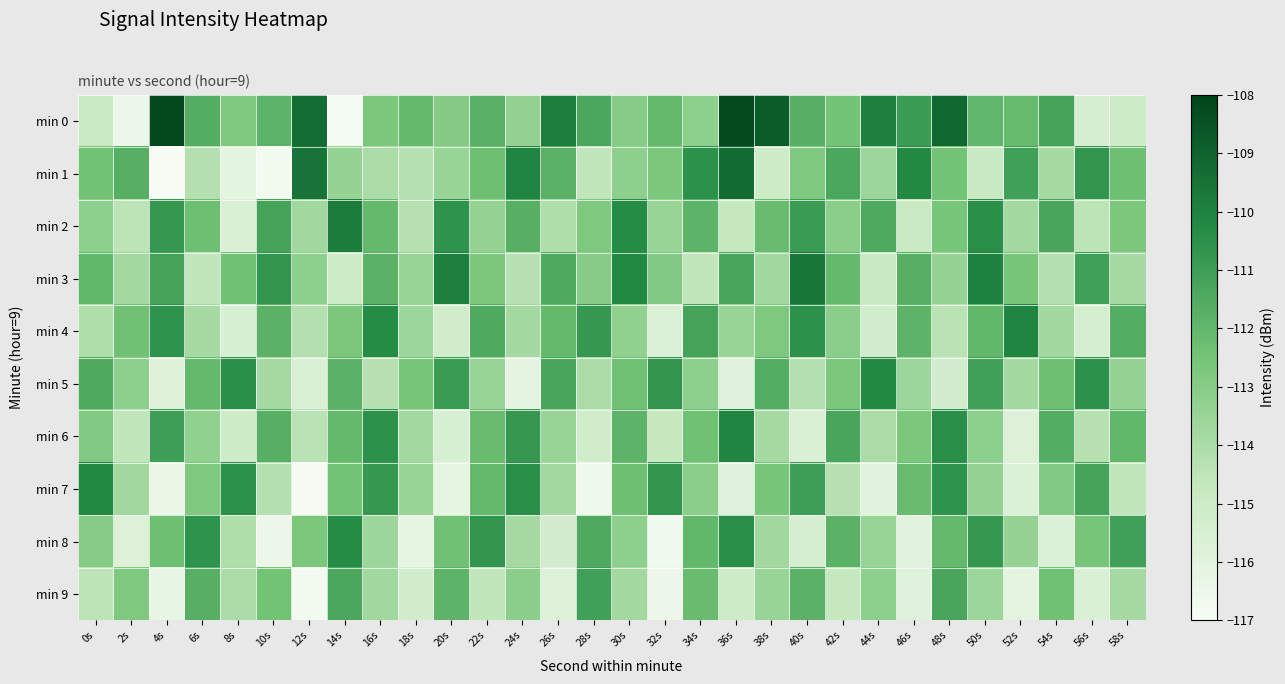

Reading right to left, what are all the values shown in this chart?

min 0: 58s=-115.0	56s=-115.5	54s=-111.3	52s=-112.2	50s=-112.0	48s=-109.2	46s=-110.9	44s=-109.9	42s=-112.5	40s=-111.7	38s=-108.8	36s=-108.2	34s=-113.2	32s=-112.1	30s=-113.0	28s=-111.4	26s=-109.8	24s=-113.3	22s=-111.8	20s=-113.0	18s=-112.1	16s=-112.7	14s=-116.9	12s=-109.4	10s=-111.9	8s=-112.9	6s=-111.6	4s=-108.2	2s=-116.5	0s=-114.9
min 1: 58s=-112.3	56s=-110.7	54s=-113.9	52s=-111.1	50s=-114.8	48s=-112.5	46s=-110.2	44s=-113.6	42s=-111.4	40s=-112.8	38s=-115.1	36s=-109.3	34s=-110.5	32s=-112.7	30s=-113.2	28s=-114.6	26s=-111.8	24s=-110.1	22s=-112.3	20s=-113.5	18s=-114.3	16s=-114.0	14s=-113.4	12s=-109.5	10s=-116.8	8s=-116.1	6s=-114.2	4s=-117.0	2s=-111.7	0s=-112.4
min 2: 58s=-112.7	56s=-114.5	54s=-111.3	52s=-113.8	50s=-110.4	48s=-112.6	46s=-114.9	44s=-111.5	42s=-113.1	40s=-110.9	38s=-112.2	36s=-114.7	34s=-111.9	32s=-113.5	30s=-110.3	28s=-112.8	26s=-114.1	24s=-111.7	22s=-113.4	20s=-110.6	18s=-114.3	16s=-112.1	14s=-109.8	12s=-113.7	10s=-111.2	8s=-115.6	6s=-112.3	4s=-110.8	2s=-114.5	0s=-113.2
min 3: 58s=-113.9	56s=-111.1	54s=-114.2	52s=-112.6	50s=-110.0	48s=-113.4	46s=-111.7	44s=-114.8	42s=-112.1	40s=-109.6	38s=-113.7	36s=-111.3	34s=-114.6	32s=-112.9	30s=-110.2	28s=-113.0	26s=-111.5	24s=-114.3	22s=-112.7	20s=-109.9	18s=-113.5	16s=-111.8	14s=-115.1	12s=-113.2	10s=-110.7	8s=-112.4	6s=-114.6	4s=-111.2	2s=-113.8	0s=-112.0
min 4: 58s=-111.6	56s=-115.4	54s=-113.7	52s=-110.1	50s=-112.0	48s=-114.4	46s=-111.9	44s=-115.3	42s=-113.1	40s=-110.5	38s=-112.8	36s=-113.5	34s=-111.2	32s=-115.7	30s=-113.3	28s=-110.8	26s=-112.1	24s=-113.8	22s=-111.5	20s=-115.2	18s=-113.6	16s=-110.3	14s=-112.7	12s=-114.2	10s=-111.8	8s=-115.5	6s=-113.9	4s=-110.6	2s=-112.4	0s=-114.1
min 5: 58s=-113.4	56s=-110.5	54s=-112.3	52s=-113.8	50s=-111.1	48s=-115.3	46s=-113.6	44s=-110.2	42s=-112.7	40s=-114.2	38s=-111.6	36s=-115.9	34s=-113.2	32s=-110.7	30s=-112.4	28s=-114.0	26s=-111.3	24s=-116.1	22s=-113.5	20s=-110.9	18s=-112.6	16s=-114.3	14s=-111.8	12s=-115.6	10s=-113.9	8s=-110.4	6s=-112.1	4s=-115.8	2s=-113.2	0s=-111.5
min 6: 58s=-112.0	56s=-114.3	54s=-111.6	52s=-115.8	50s=-113.2	48s=-110.4	46s=-112.7	44s=-114.0	42s=-111.3	40s=-115.6	38s=-113.9	36s=-110.1	34s=-112.4	32s=-114.7	30s=-111.9	28s=-115.2	26s=-113.5	24s=-110.8	22s=-112.2	20s=-115.5	18s=-113.8	16s=-110.5	14s=-112.1	12s=-114.4	10s=-111.7	8s=-115.0	6s=-113.3	4s=-111.0	2s=-114.6	0s=-112.9
min 7: 58s=-114.6	56s=-111.2	54s=-112.9	52s=-115.7	50s=-113.4	48s=-110.6	46s=-112.2	44s=-116.0	42s=-114.3	40s=-111.0	38s=-112.6	36s=-115.9	34s=-113.1	32s=-110.7	30s=-112.3	28s=-116.6	26s=-113.8	24s=-110.4	22s=-112.1	20s=-116.2	18s=-113.5	16s=-110.8	14s=-112.5	12s=-116.9	10s=-114.2	8s=-110.5	6s=-112.8	4s=-116.4	2s=-113.7	0s=-110.2
min 8: 58s=-111.1	56s=-112.6	54s=-115.7	52s=-113.4	50s=-110.8	48s=-112.1	46s=-116.0	44s=-113.5	42s=-111.8	40s=-115.4	38s=-113.7	36s=-110.4	34s=-112.0	32s=-116.7	30s=-113.2	28s=-111.5	26s=-115.3	24s=-113.9	22s=-110.7	20s=-112.4	18s=-116.2	16s=-113.6	14s=-110.3	12s=-112.7	10s=-116.5	8s=-114.1	6s=-110.6	4s=-112.3	2s=-115.8	0s=-113.0
min 9: 58s=-113.9	56s=-115.6	54s=-112.4	52s=-116.1	50s=-113.6	48s=-111.3	46s=-115.9	44s=-113.2	42s=-114.7	40s=-111.8	38s=-113.5	36s=-115.0	34s=-112.2	32s=-116.5	30s=-113.8	28s=-111.1	26s=-115.8	24s=-113.1	22s=-114.6	20s=-111.9	18s=-115.2	16s=-113.7	14s=-111.4	12s=-116.8	10s=-112.5	8s=-114.0	6s=-111.7	4s=-116.3	2s=-112.8	0s=-114.5